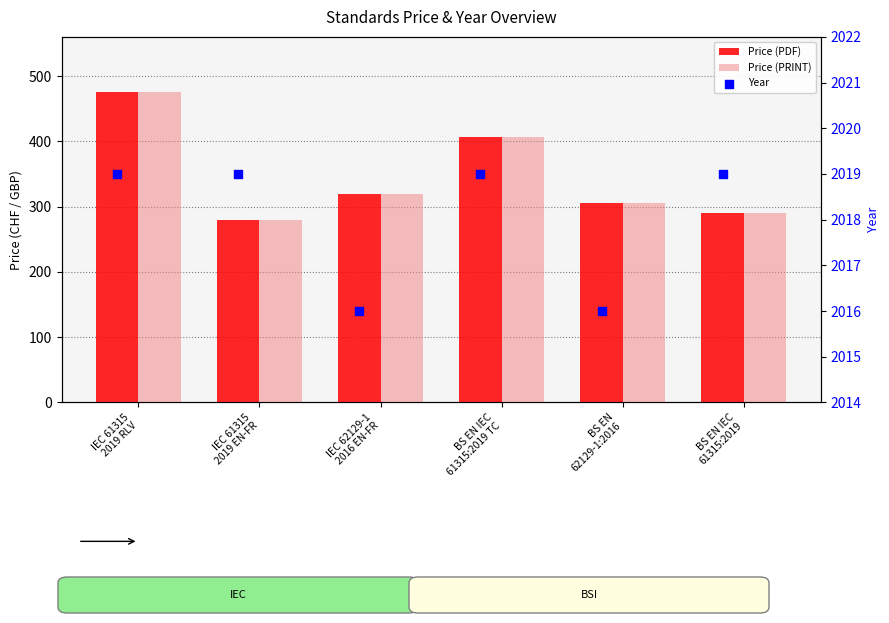

At which category is the sum across all series the highest?

IEC 61315
2019 RLV